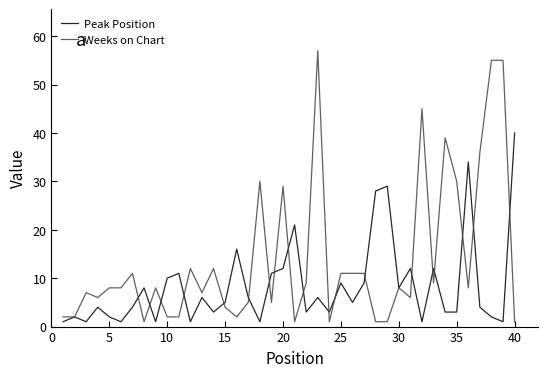

How many categories are shown in the chart?

40